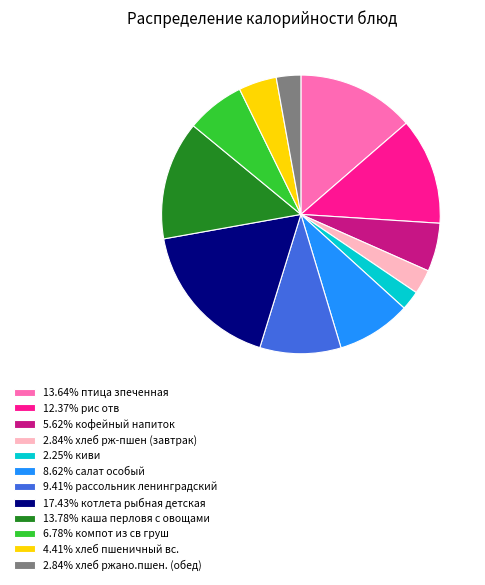

How many segments does this pie chart have?

12